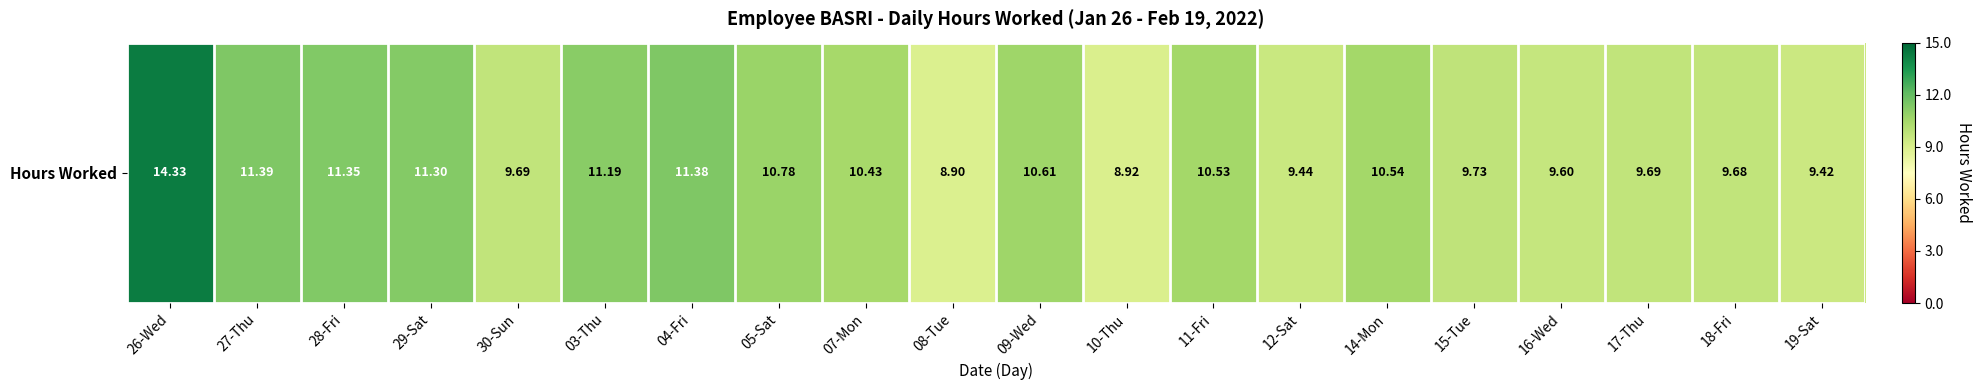

At which category does the chart reach its peak across all series?

26-Wed